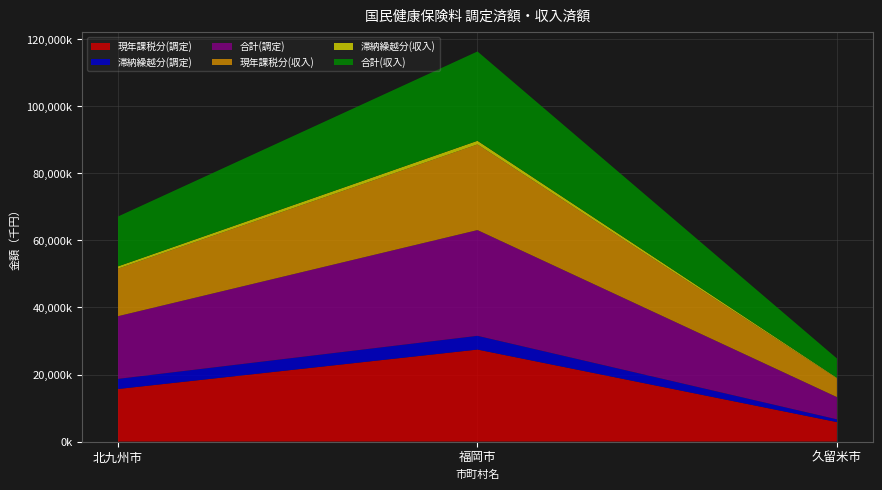

Reading right to left, list all the values displayed in this chart.

現年課税分(調定): 5815986	27447352	15681291
滞納繰越分(調定): 817315	4098044	3021897
合計(調定): 6633301	31545396	18703188
現年課税分(収入): 5587958	25551590	14182602
滞納繰越分(収入): 179329	1092344	690512
合計(収入): 5767287	26643934	14873114